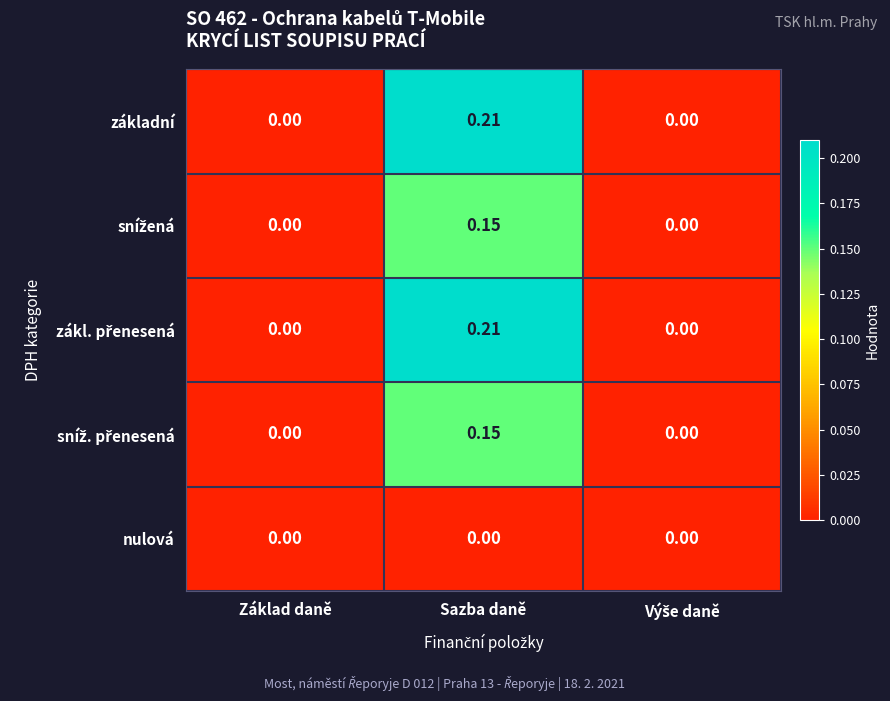

At which category is the sum across all series the highest?

Sazba daně